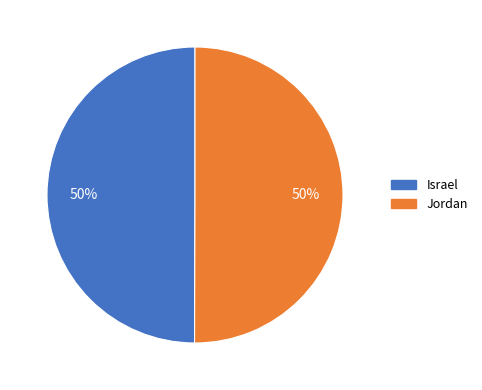

Approximately how many times larger is the value at Israel compared to Jordan?

1.0